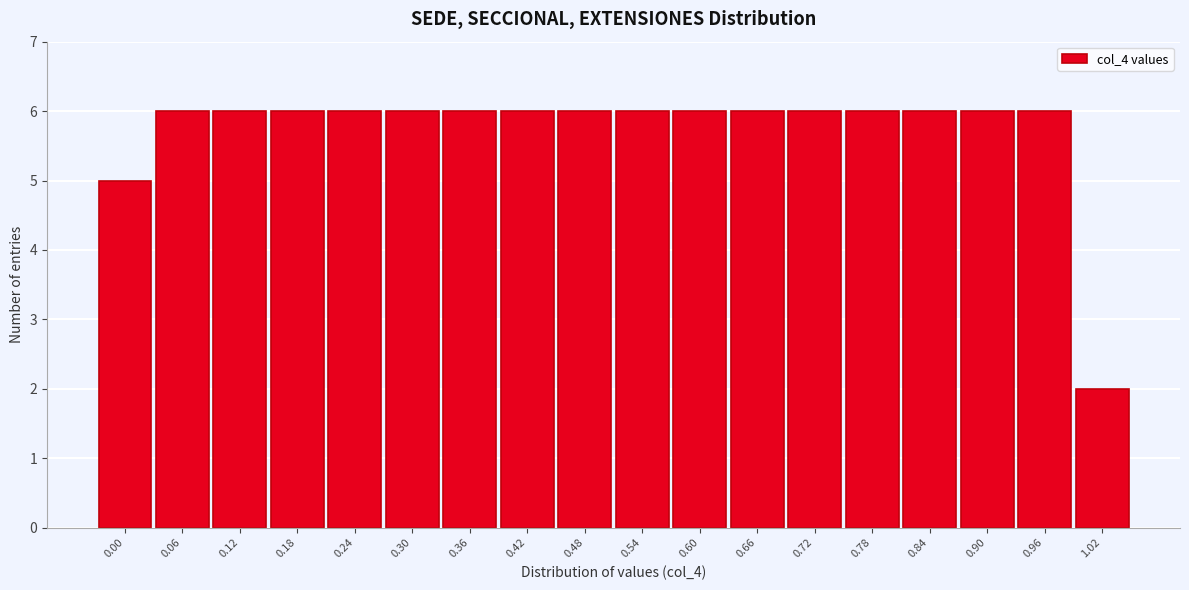

Reading left to right, what are all the values shown in this chart?

0.00=5	0.06=6	0.12=6	0.18=6	0.24=6	0.30=6	0.36=6	0.42=6	0.48=6	0.54=6	0.60=6	0.66=6	0.72=6	0.78=6	0.84=6	0.90=6	0.96=6	1.02=2